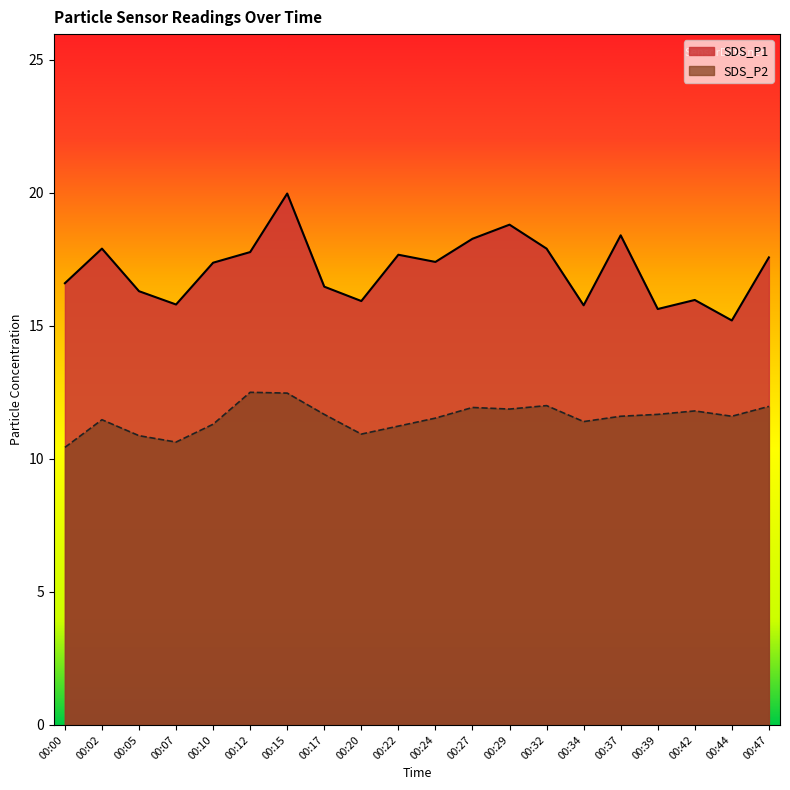

The value of SDS_P2 at 00:10 is 11.3. True or false?

True